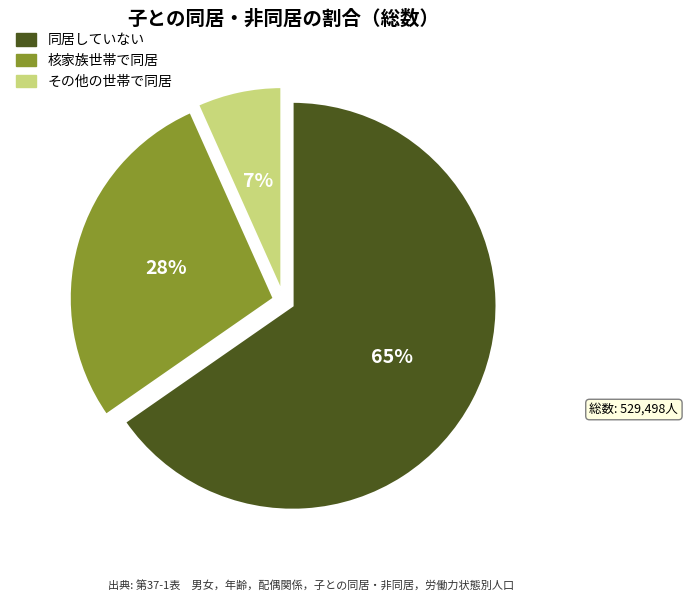

To the nearest percent, what portion does その他の世帯で同居 represent?

7%